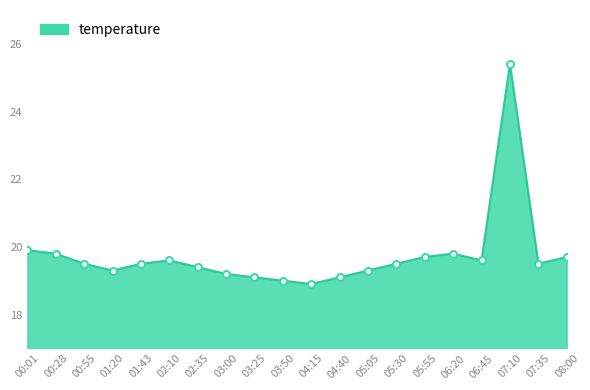

How many lines are shown in the chart?

1